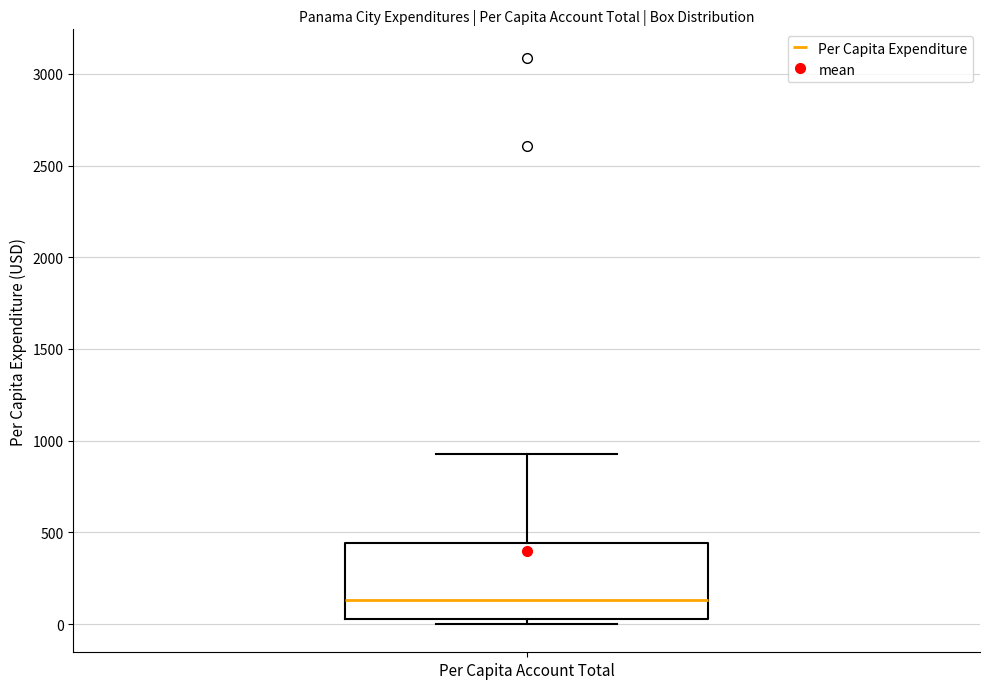

Read this box plot against the y-axis: the position of the median line, the range covered by the box, and the ends of both whiskers. The values are not printed on the chart, so give them approximately, as read against the axis.

median 150, box 50 to 450, whiskers 0 to 950